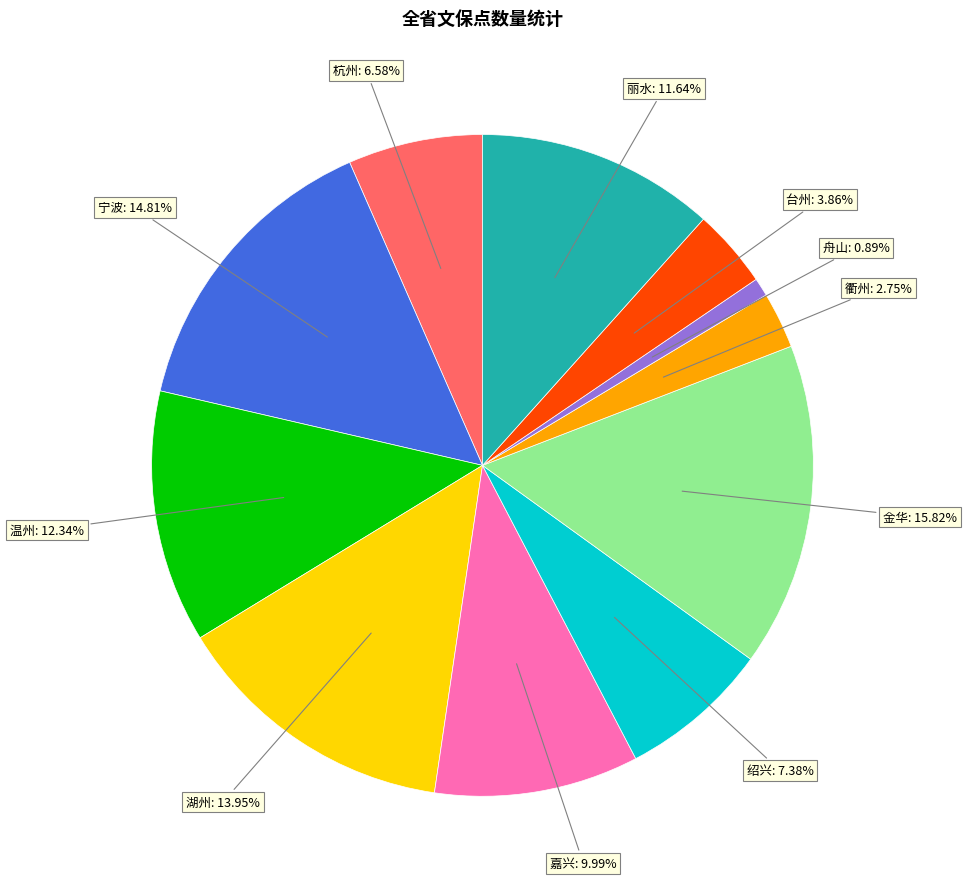

Does 丽水 represent more than half of the total?

No